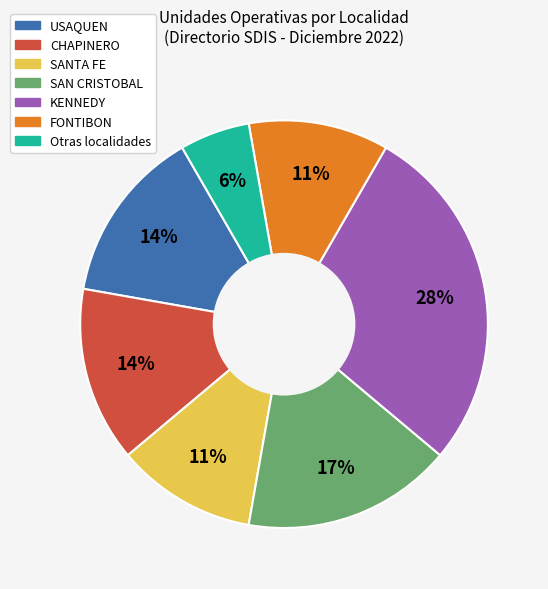

Does any single category account for the majority?

No